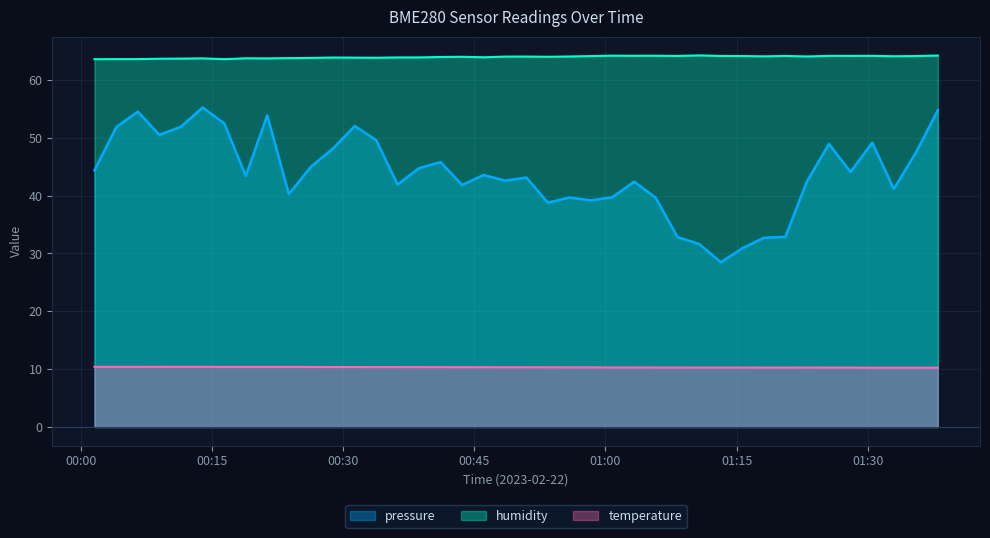

List the series in order of their peak value, lowest first.

temperature, pressure, humidity